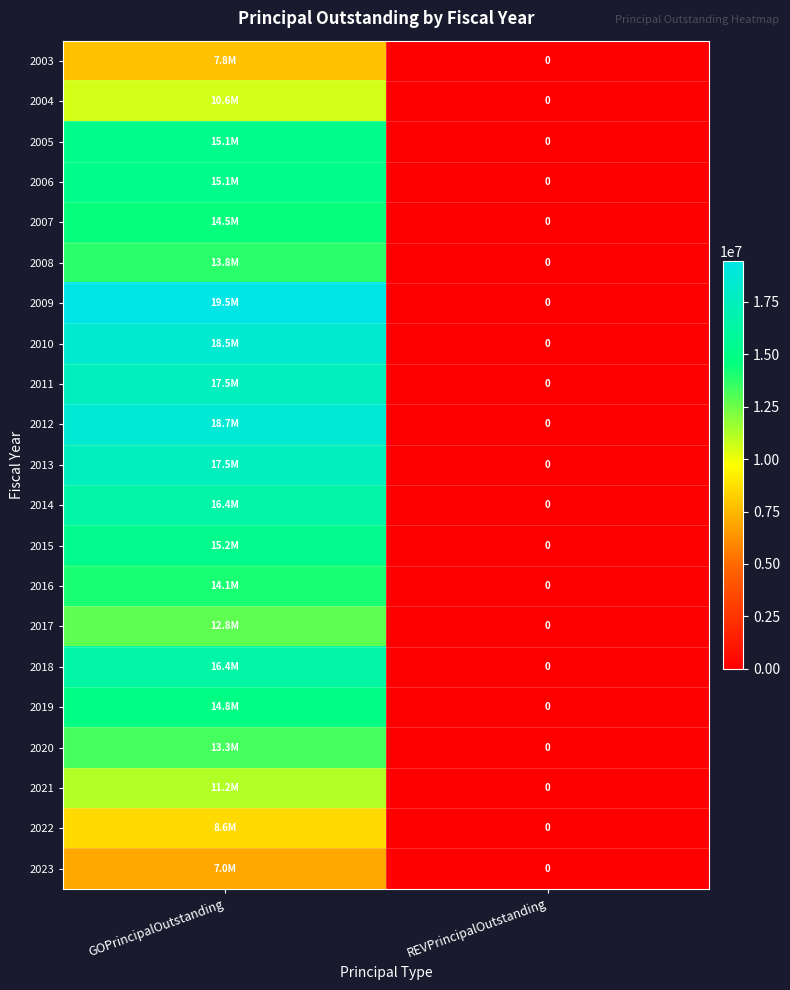

Which series has the largest total across all categories?

2009